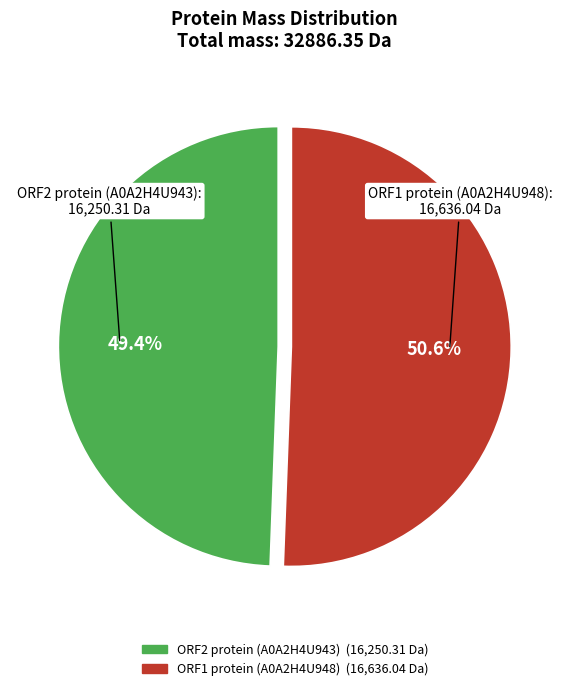

Approximately how many times larger is the value at ORF1 protein (A0A2H4U948) compared to ORF2 protein (A0A2H4U943)?

1.0